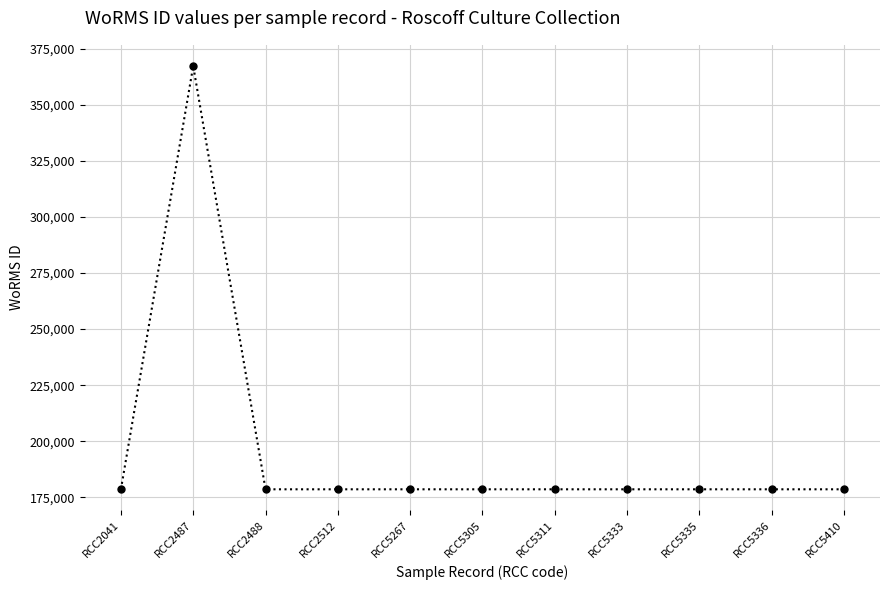

What is the minimum value shown in the chart?

178583